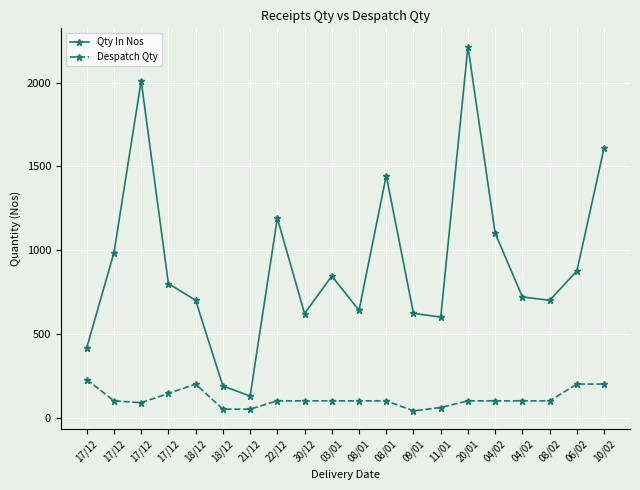

List the series in order of their peak value, lowest first.

Despatch Qty, Qty In Nos